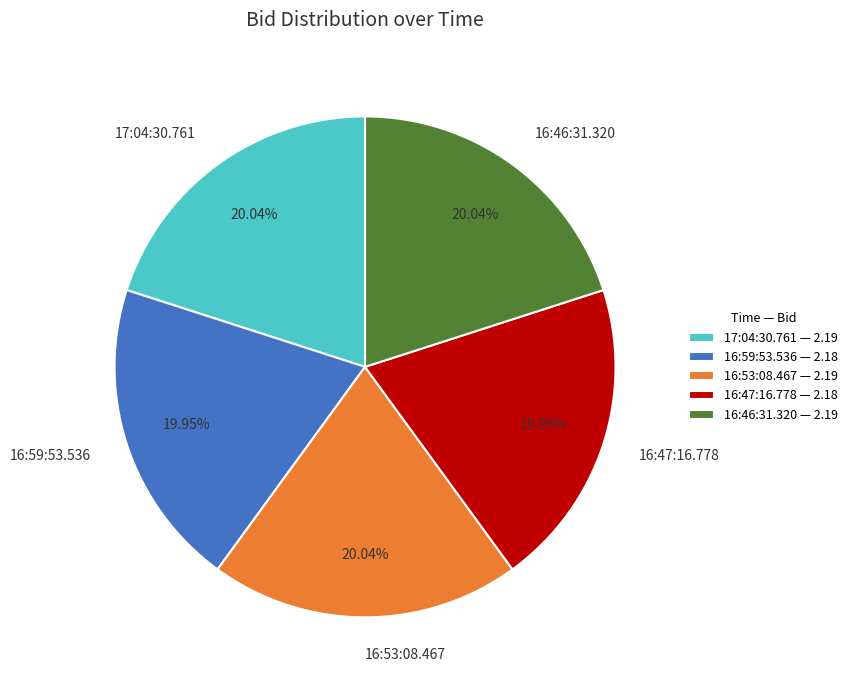

Is there any slice that represents more than half of the pie?

No